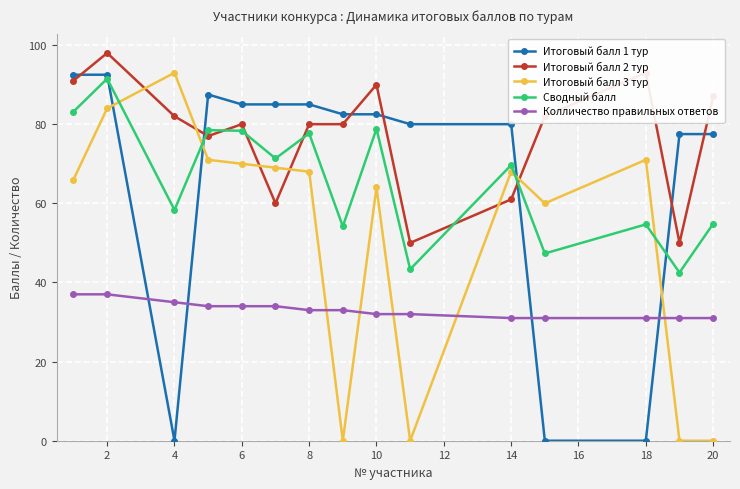

What is the value of the Итоговый балл 1 тур point at the 7th from the left?

85.0